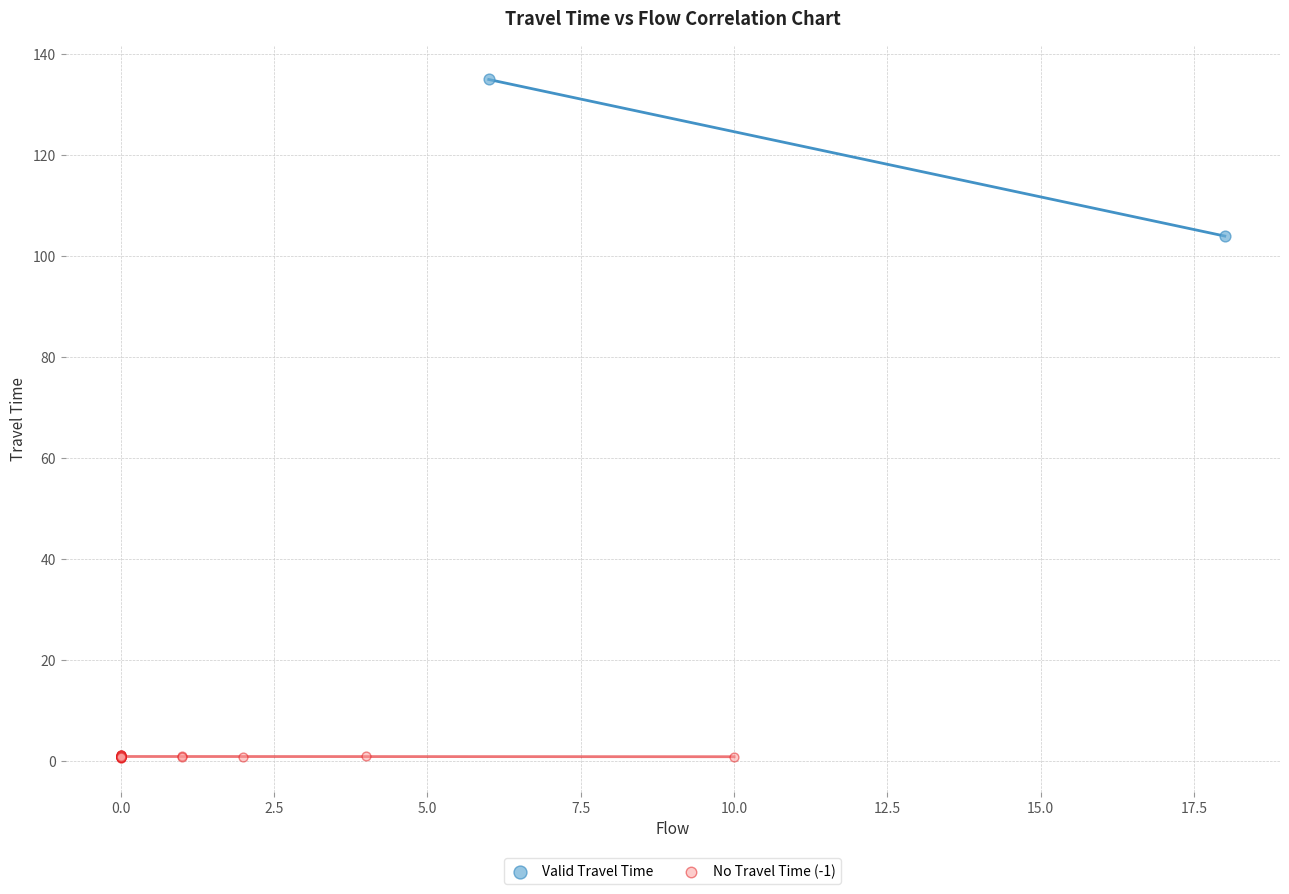

Which series reaches the minimum Y coordinate?

No Travel Time (-1)